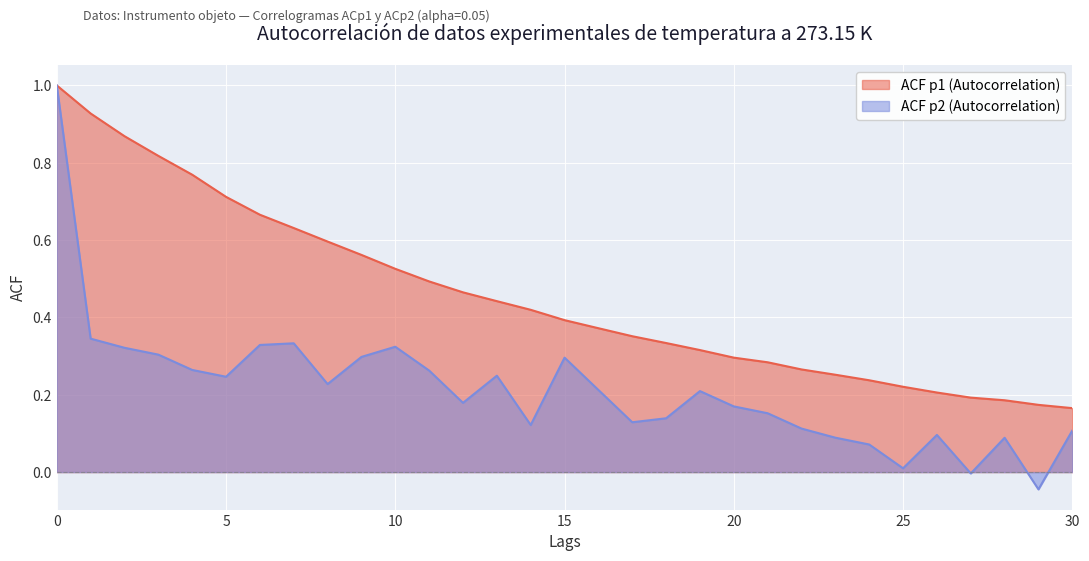

The value of ACF p2 (Autocorrelation) at 6 is 0.1. True or false?

False